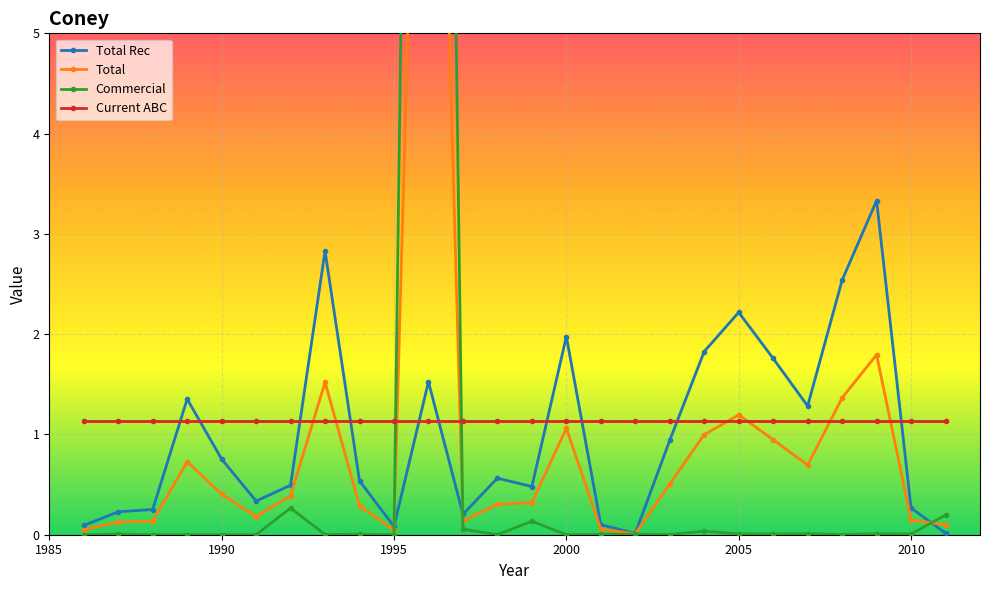

The value of Total Rec at 1995 is 0.1. True or false?

True